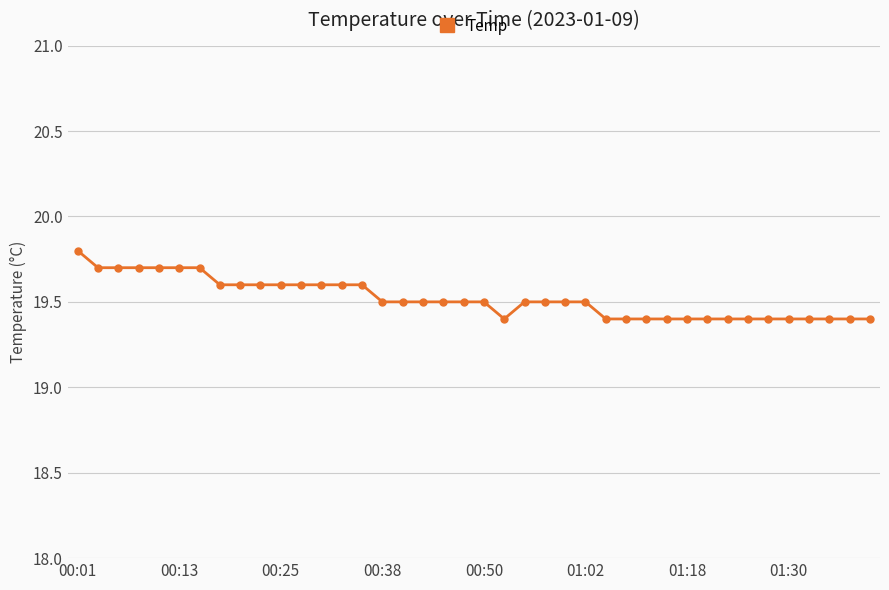

Does the chart have visible grid lines?

Yes